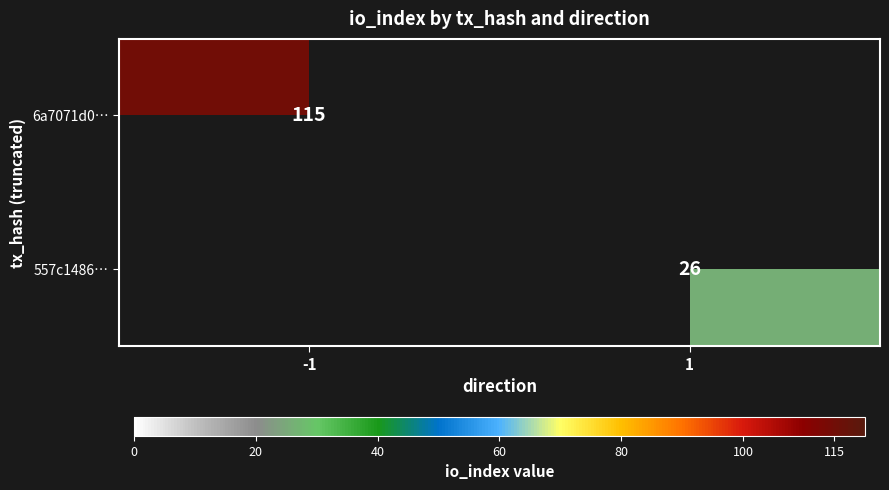

The value of 6a7071d0… at -1 is 165. True or false?

False